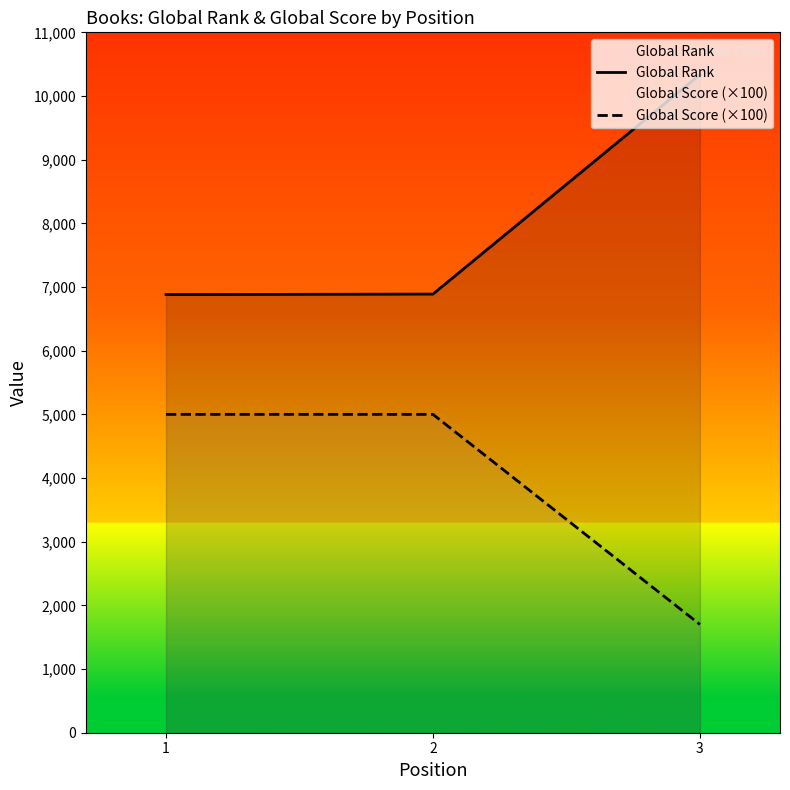

Is the value of Global Score (×100) at 1 greater than the value of Global Rank at 3?

No